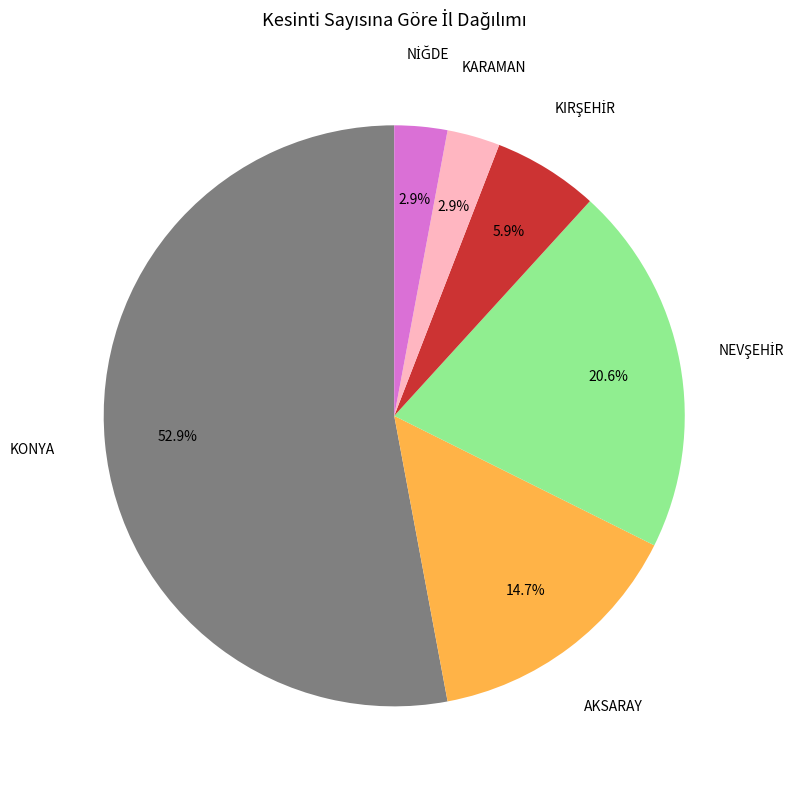

Count the number of slices in the pie.

6